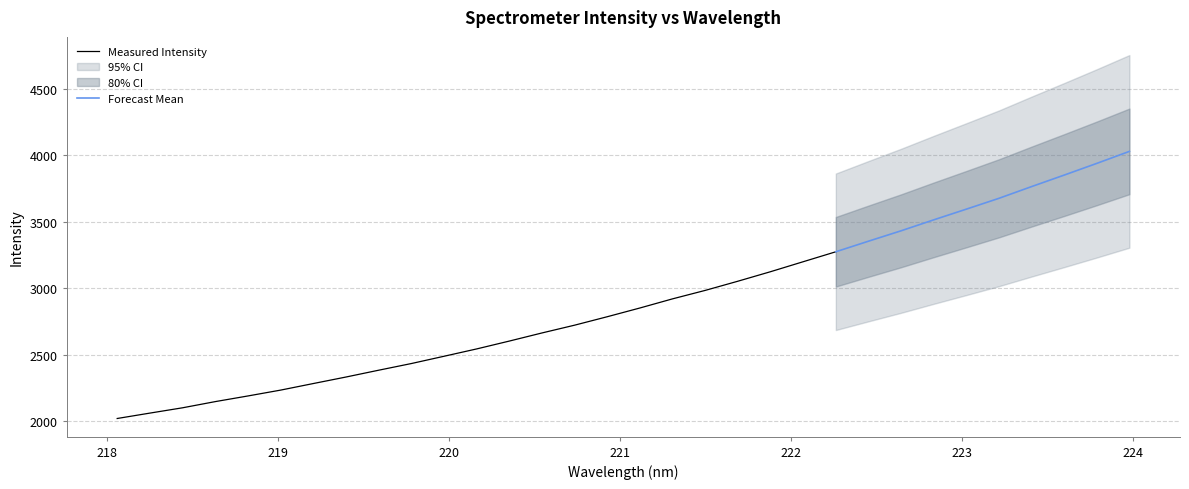

How many categories are shown in the chart?

32